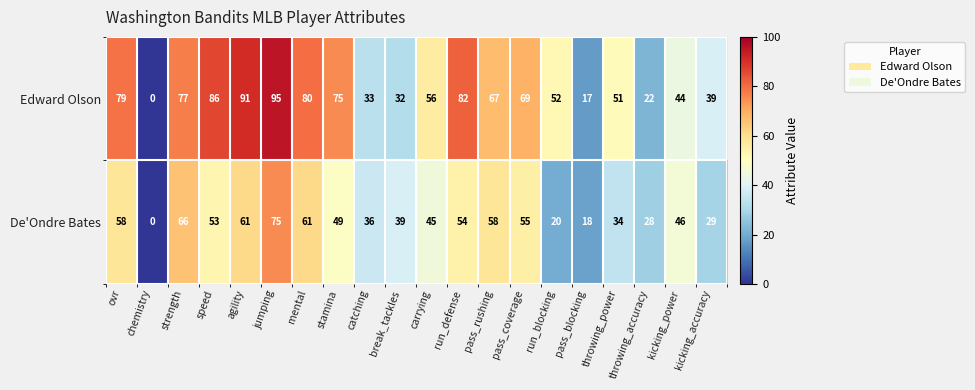

Is it true that De'Ondre Bates equals 18 at pass_blocking?

True